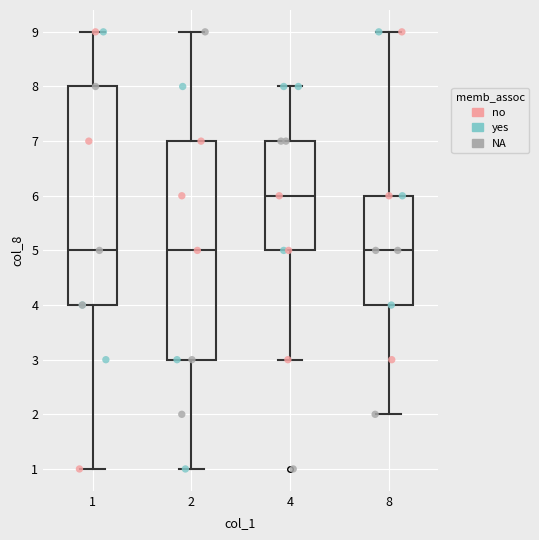

Reading left to right, read every box against the y-axis: the position of its median line, the range the box covers, and the ends of its whiskers. The values are not printed on the chart, so give them approximately, as read against the axis.

1: median 5, box 4 to 8, whiskers 1 to 9
2: median 5, box 3 to 7, whiskers 1 to 9
4: median 6, box 5 to 7, whiskers 3 to 8
8: median 5, box 4 to 6, whiskers 2 to 9